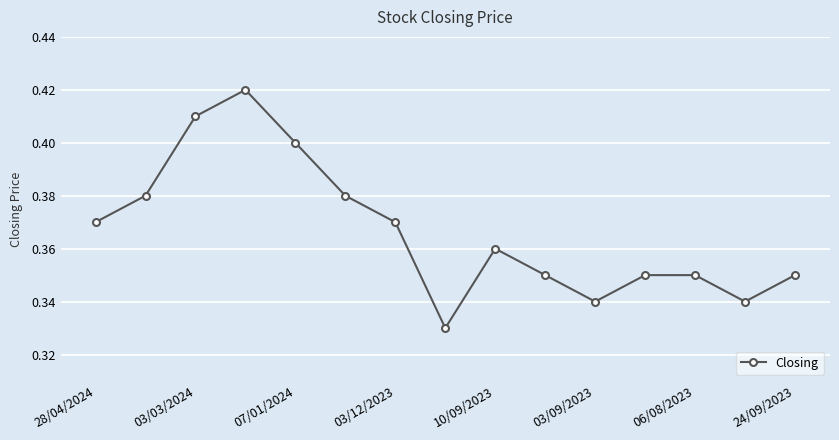

What is the sum of all values?

5.5